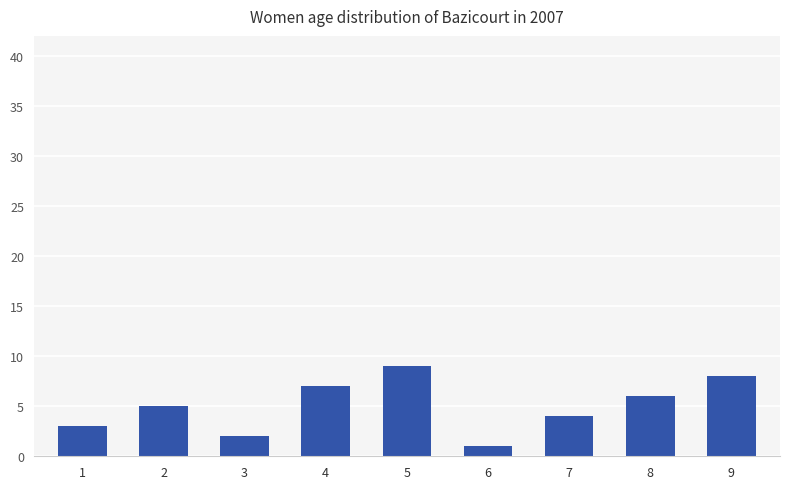

Count the number of data series in this chart.

1